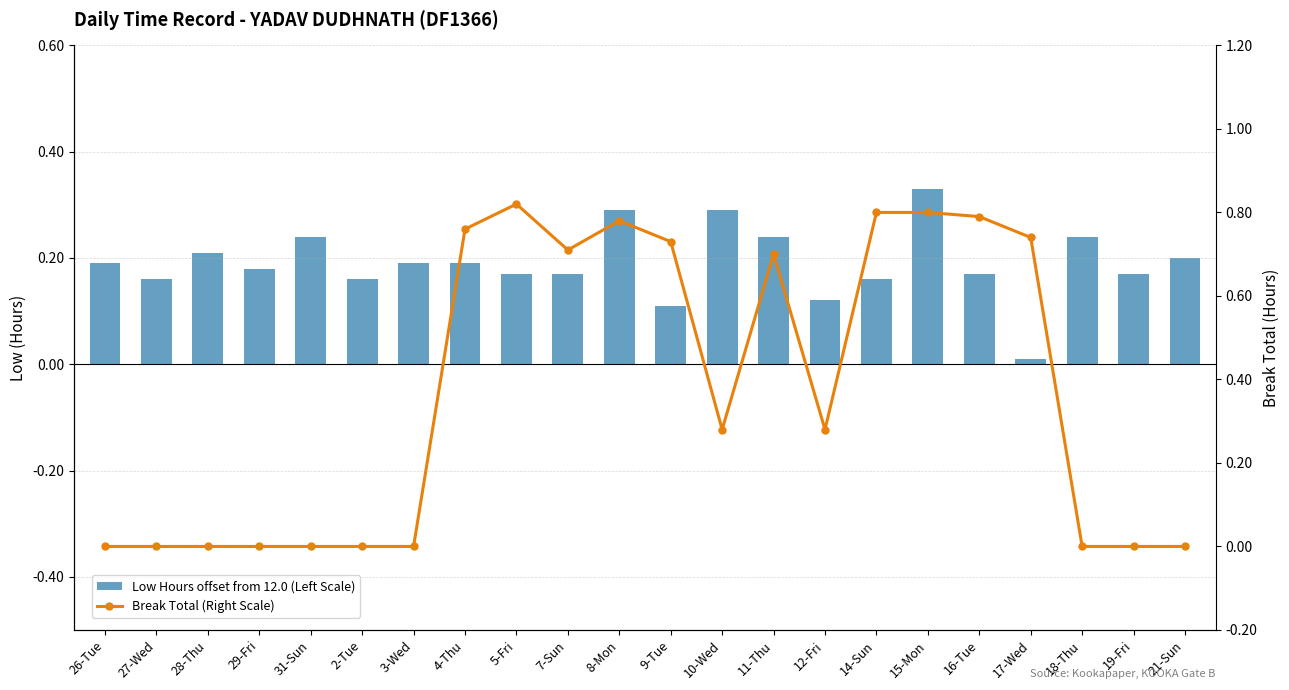

What is the label of the 19th bar from the left?

17-Wed